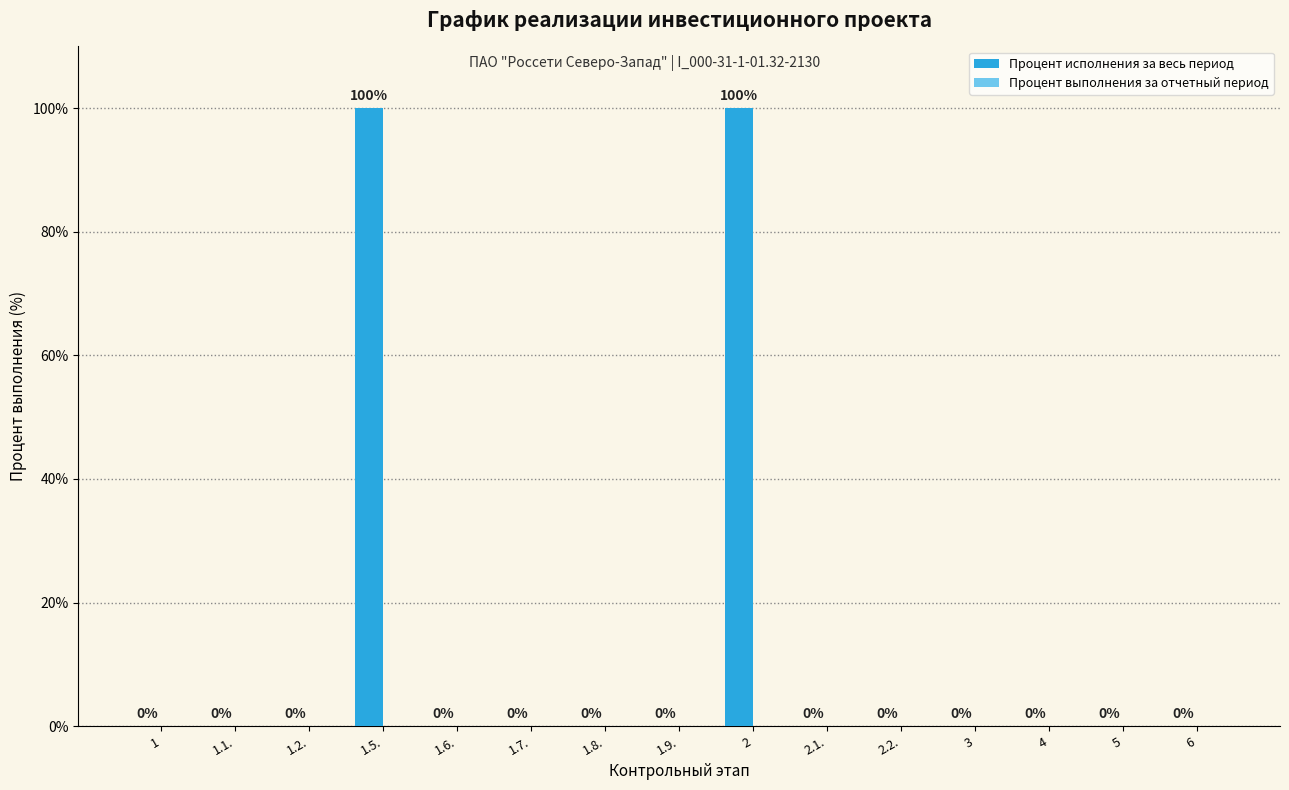

What is the sum of all values?

200